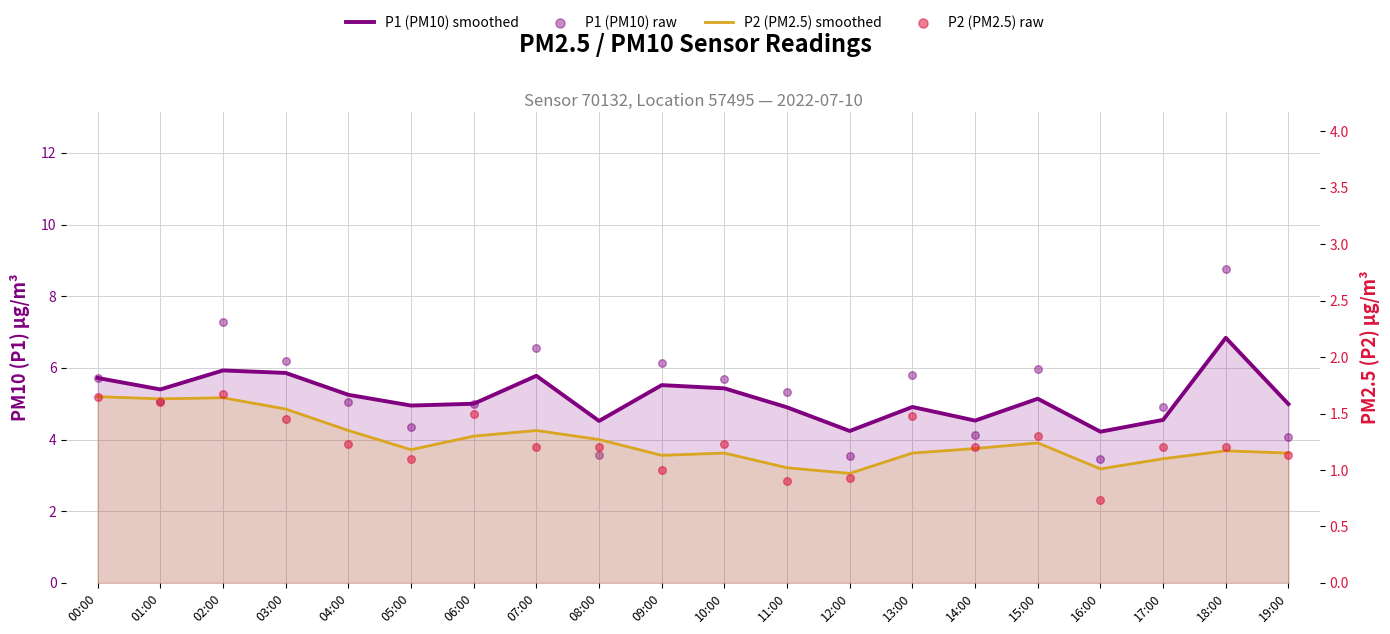

What is the total value across all series at 15:00?

13.6